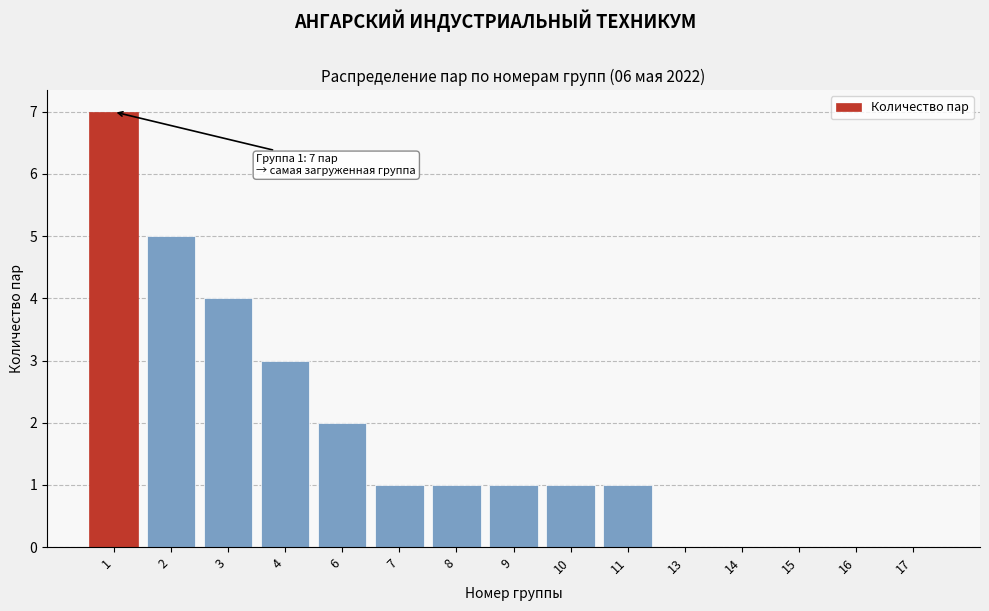

Reading left to right, transcribe all the data shown in this chart.

1=7	2=5	3=4	4=3	6=2	7=1	8=1	9=1	10=1	11=1	13=0	14=0	15=0	16=0	17=0